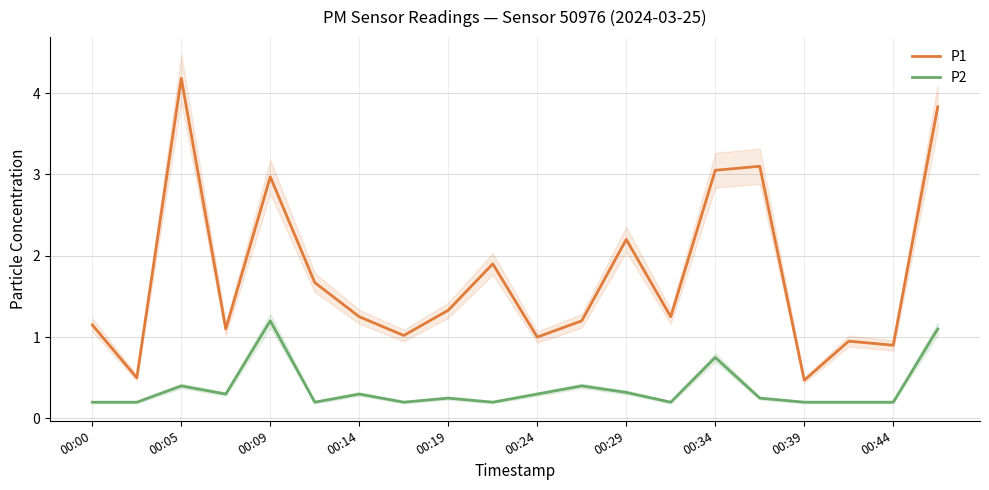

True or false: P1 has more than 0 interior local peaks.

True